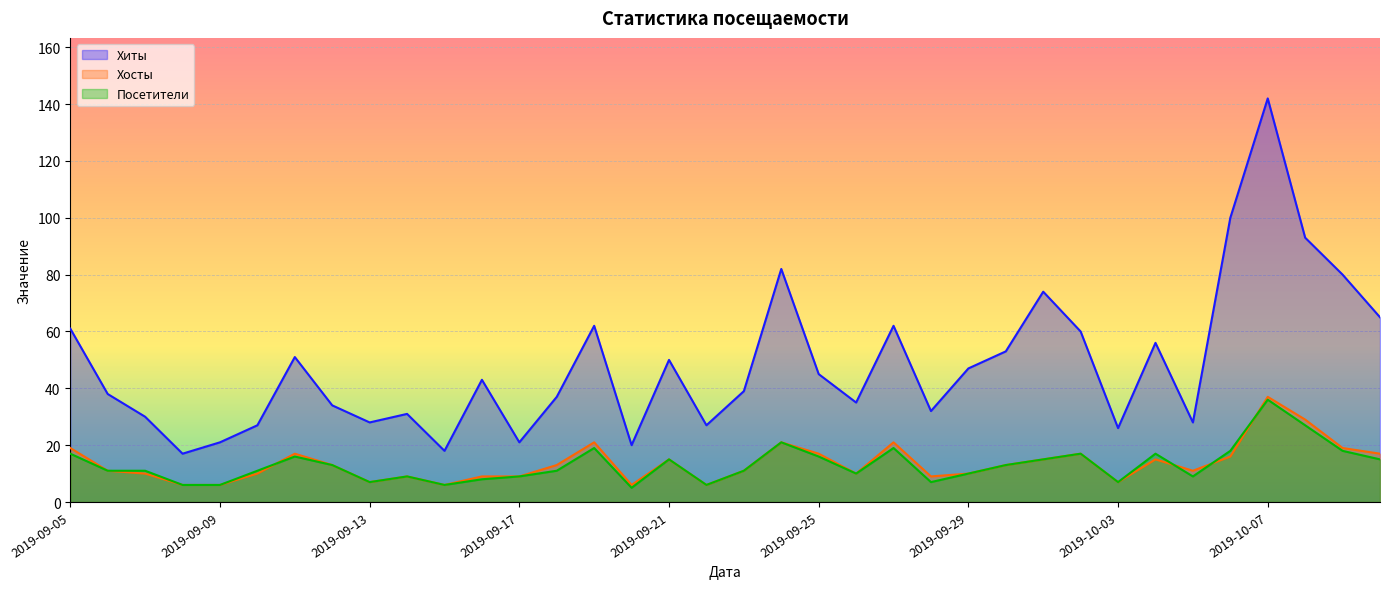

Rank the series at 2019-09-07 from lowest to highest value.

Хосты, Посетители, Хиты